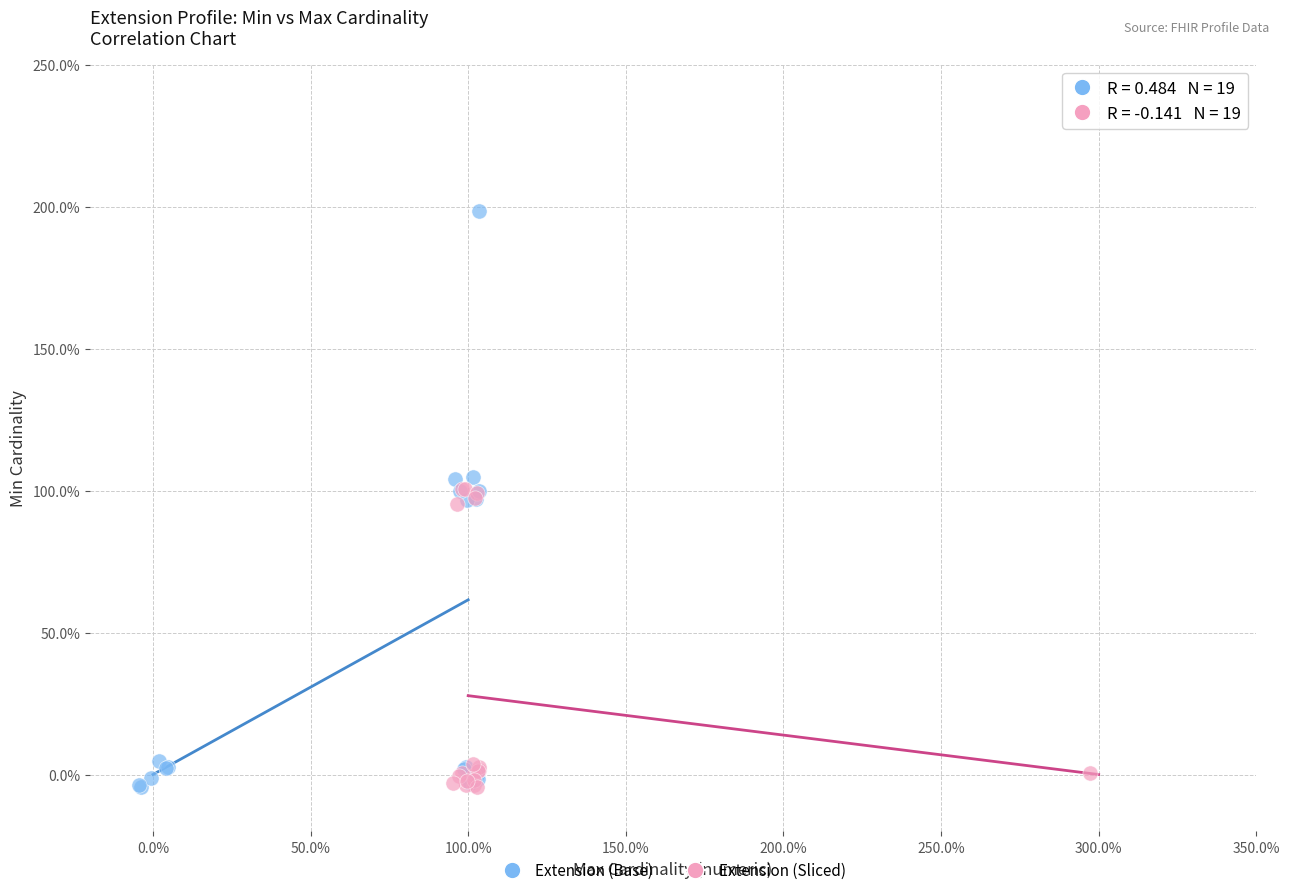

What are all the series names shown in the legend?

Extension (Base), Extension (Sliced)